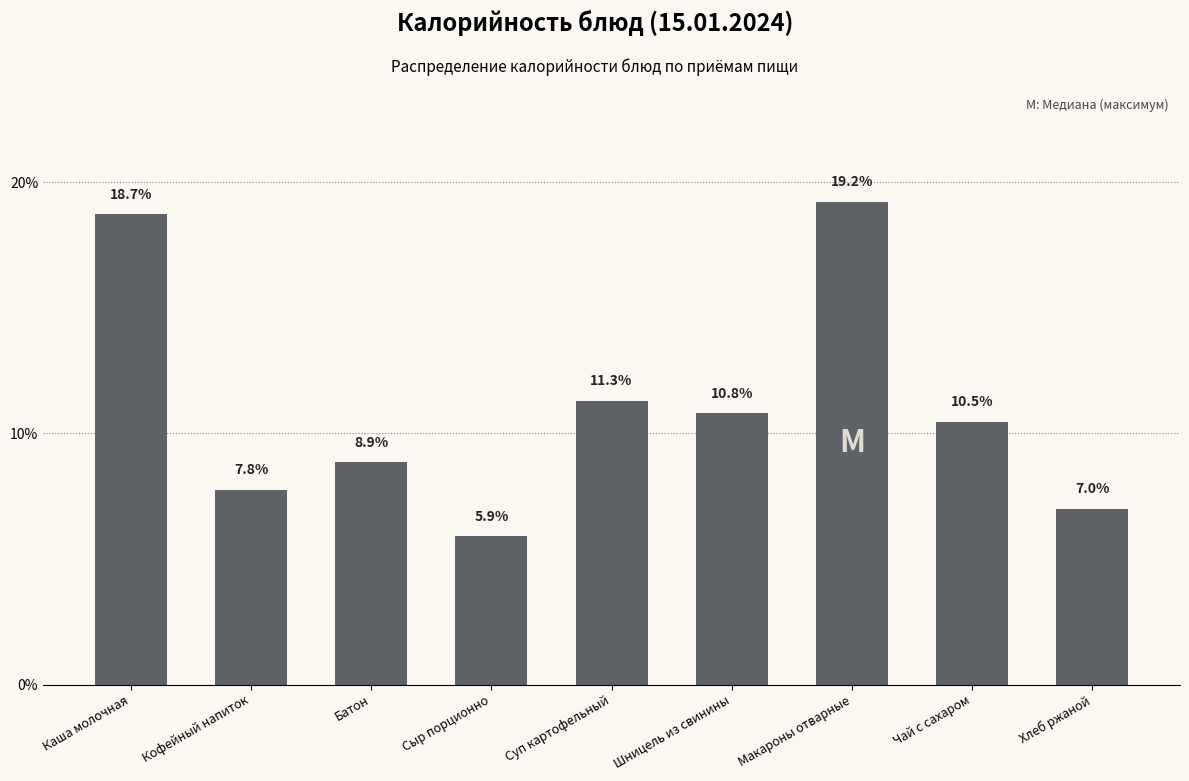

Reading left to right, list all the values displayed in this chart.

18.7	7.8	8.9	5.9	11.3	10.8	19.2	10.5	7.0